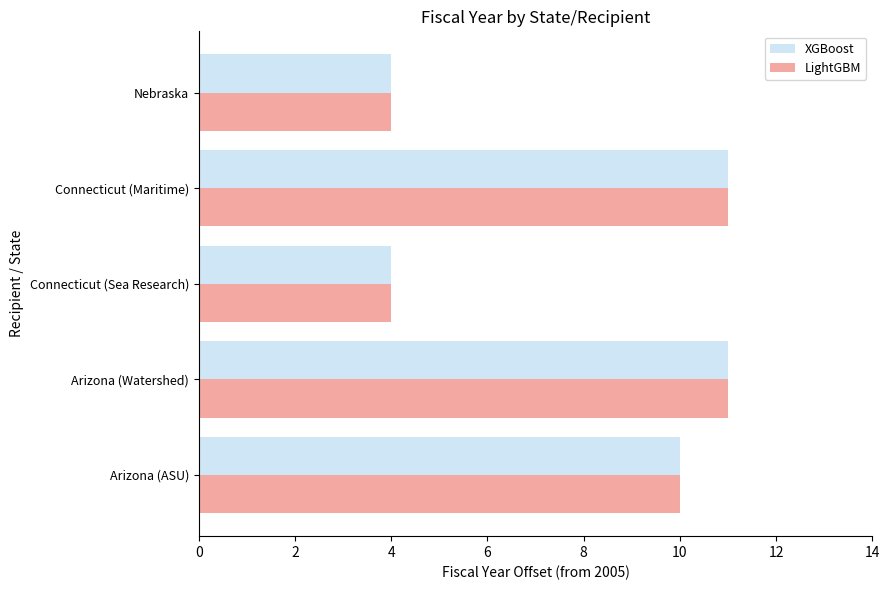

What is the difference between the maximum and minimum values in the XGBoost series?

7